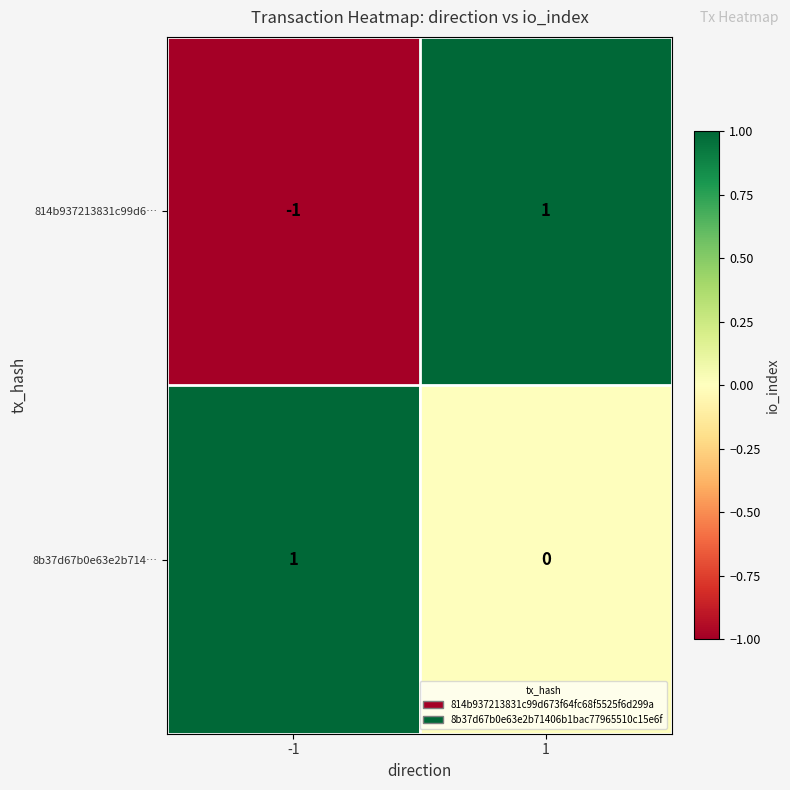

True or false: 8b37d67b0e63e2b714… has a value of 1 at -1.

True